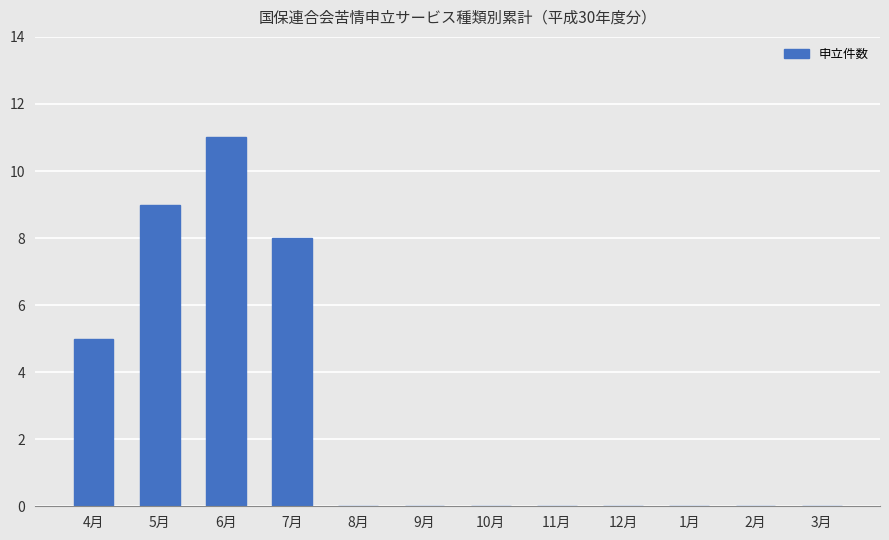

Is it true that the value at 7月 is 11?

False